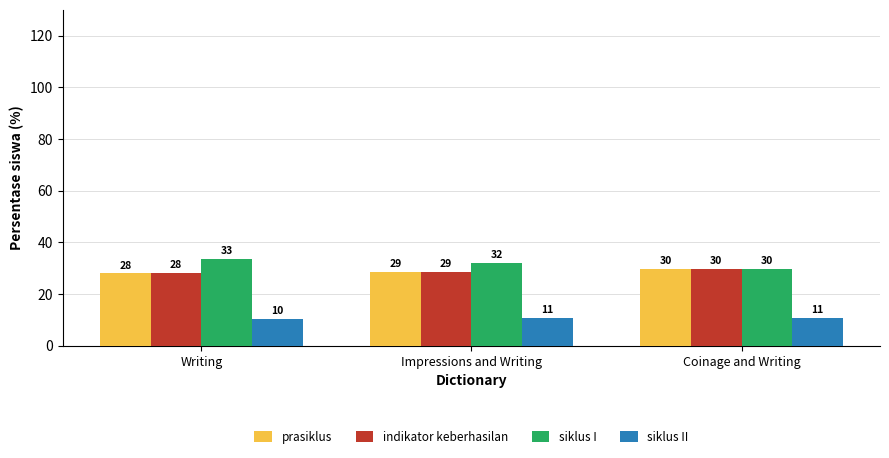

Between Writing and Coinage and Writing, which series saw the biggest shift?

siklus I